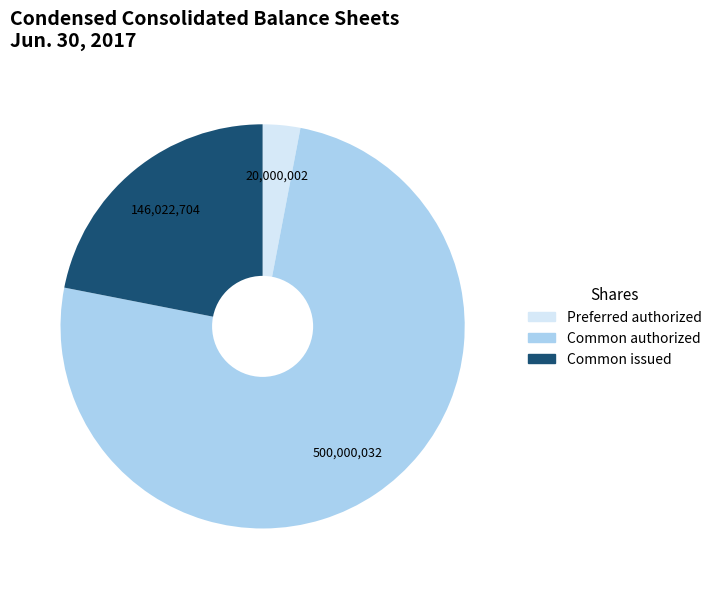

Does any single category account for the majority?

Yes